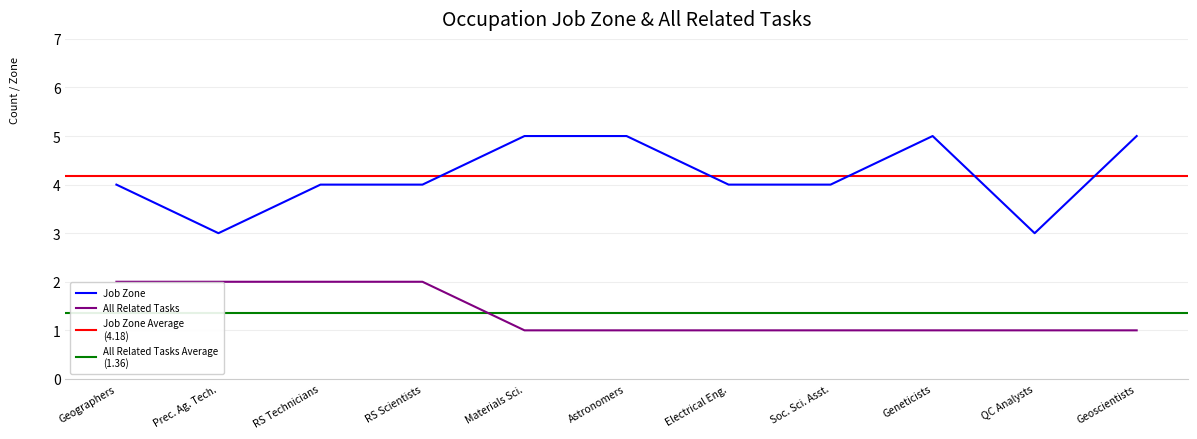

True or false: Job Zone and All Related Tasks cross at least once.

False